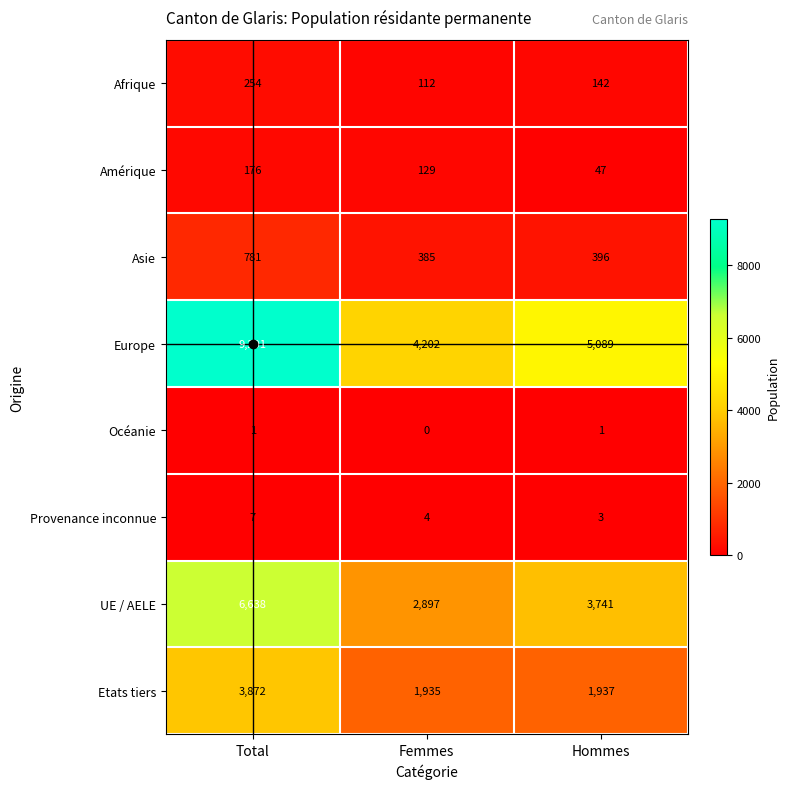

What is the difference between the Afrique values at Total and Femmes?

142